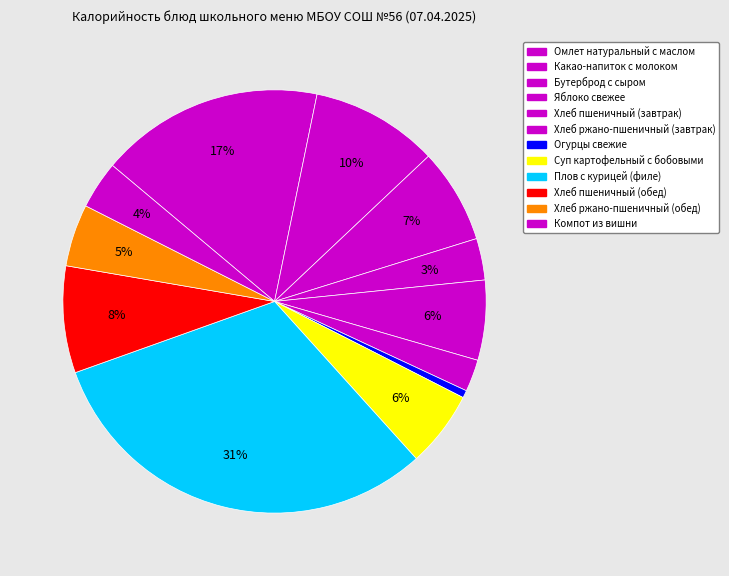

Count the number of slices in the pie.

12